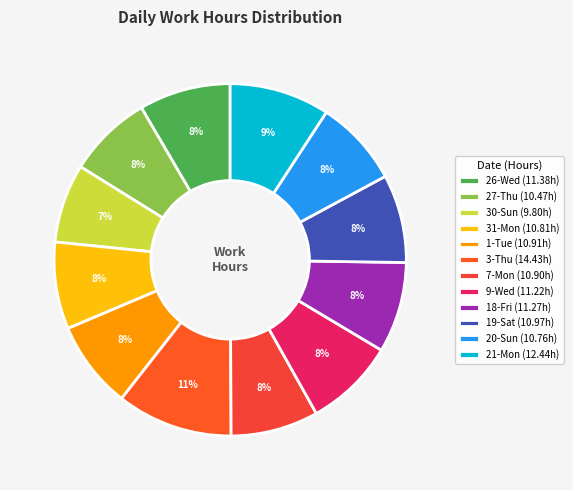

To the nearest percent, what percentage of the pie is 31-Mon?

8%